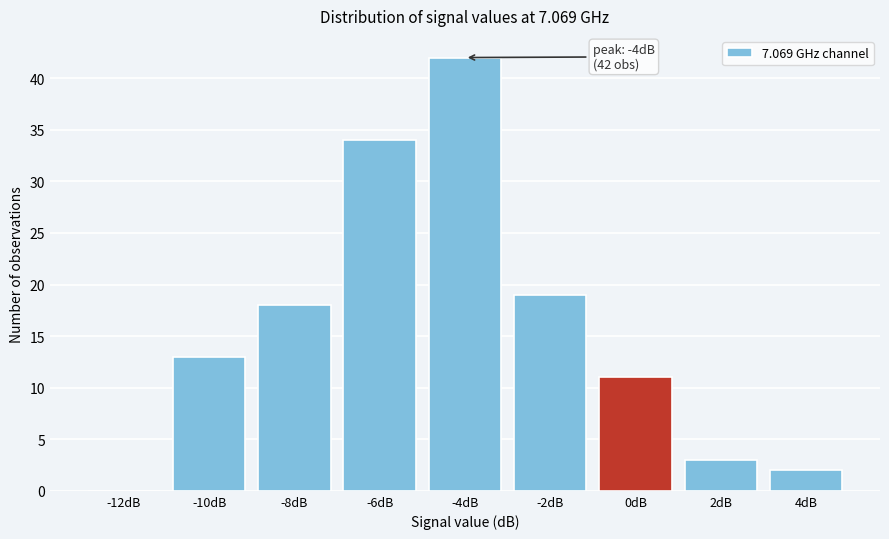

Reading right to left, list all the values displayed in this chart.

4dB=2	2dB=3	0dB=11	-2dB=19	-4dB=42	-6dB=34	-8dB=18	-10dB=13	-12dB=0